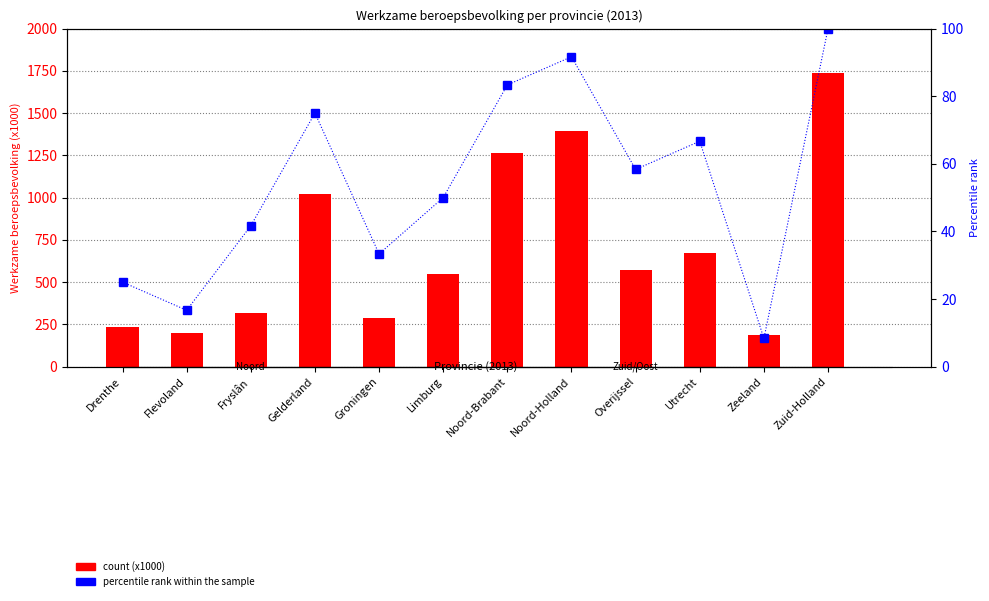

How many data points does each series have?

12